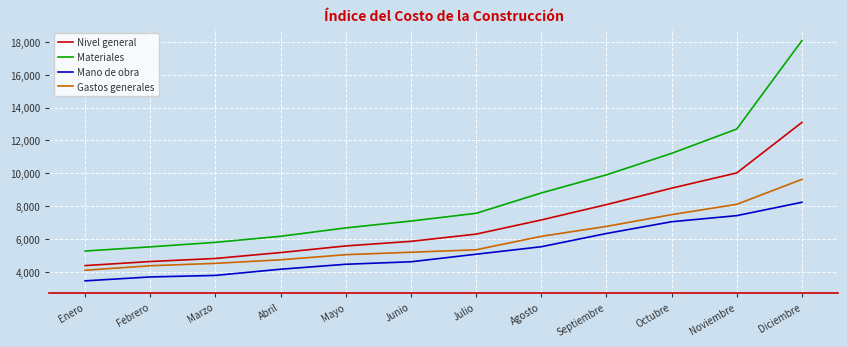

Is it true that Gastos generales equals 1549.0 at Marzo?

False